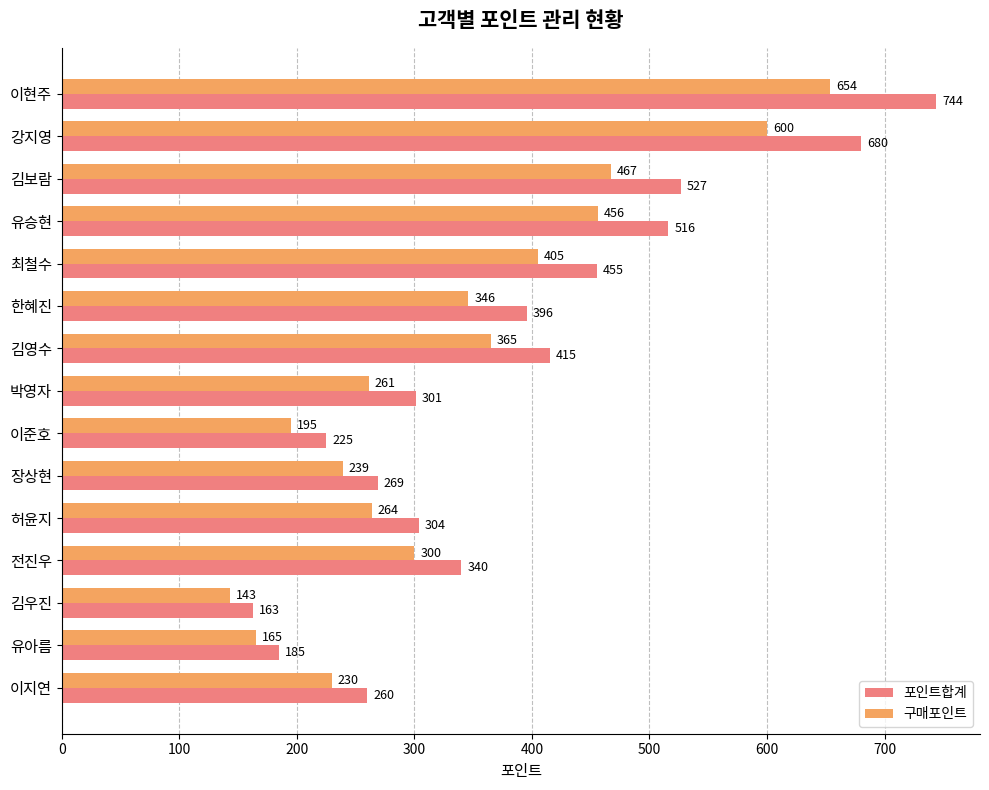

How many data points does each series have?

15